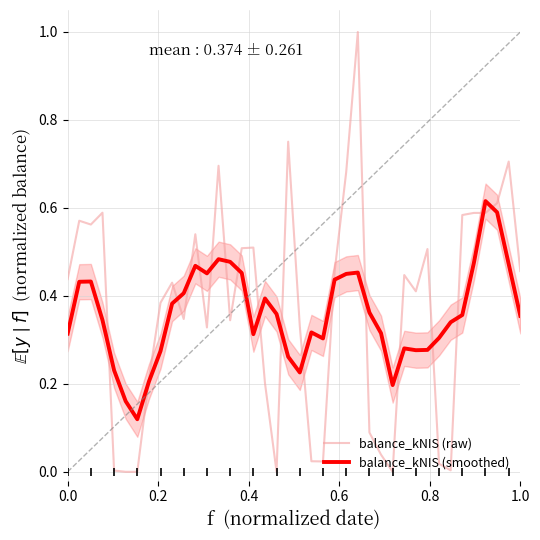

At how many categories does at least one series exceed 0?

40